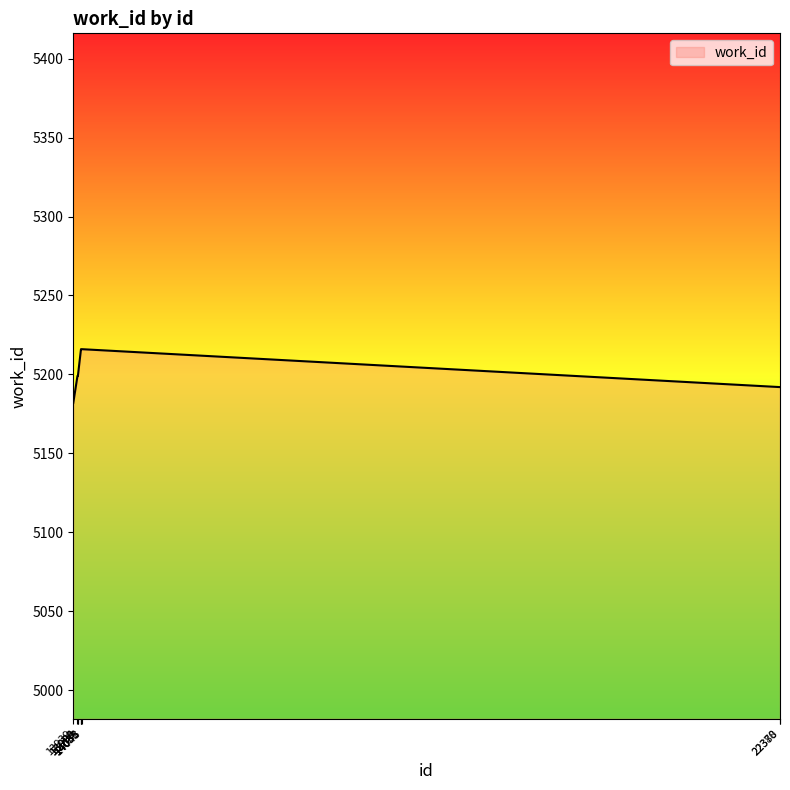

What is the difference between the values at 14043 and 22378?

24